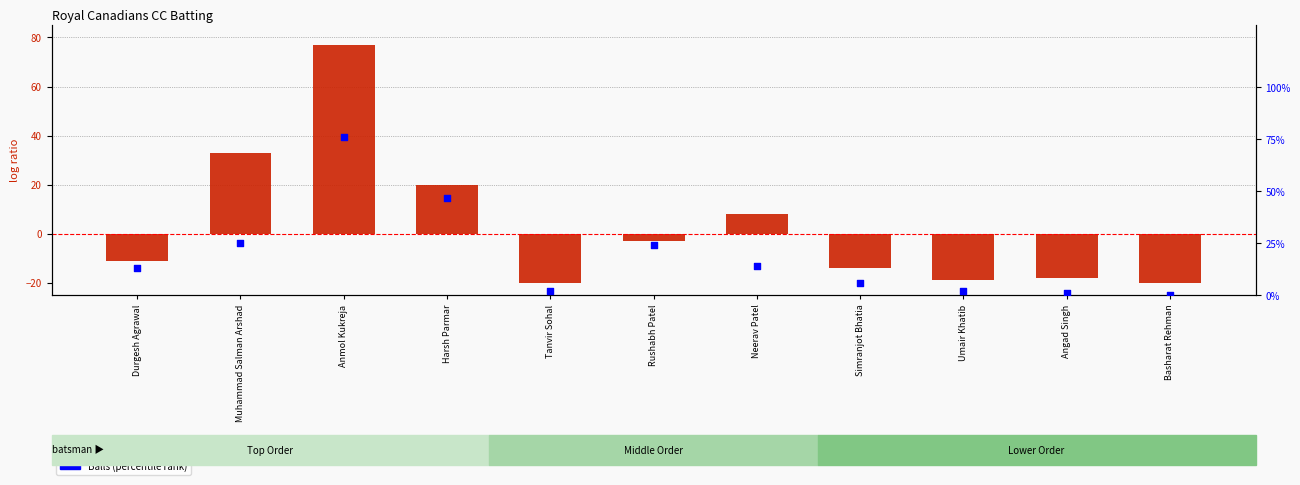

At which category is the sum across all series the highest?

Anmol Kukreja